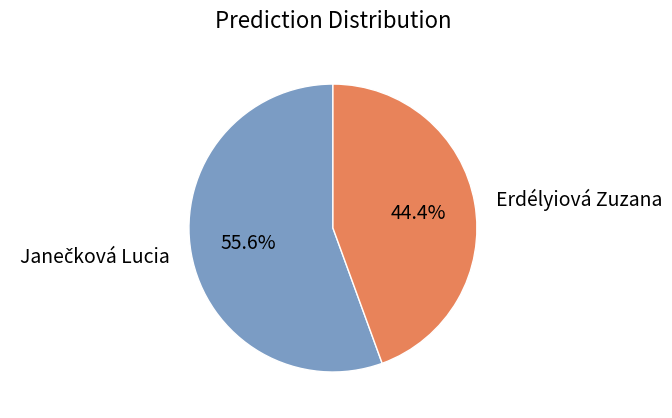

Which slice is the smallest?

Erdélyiová Zuzana